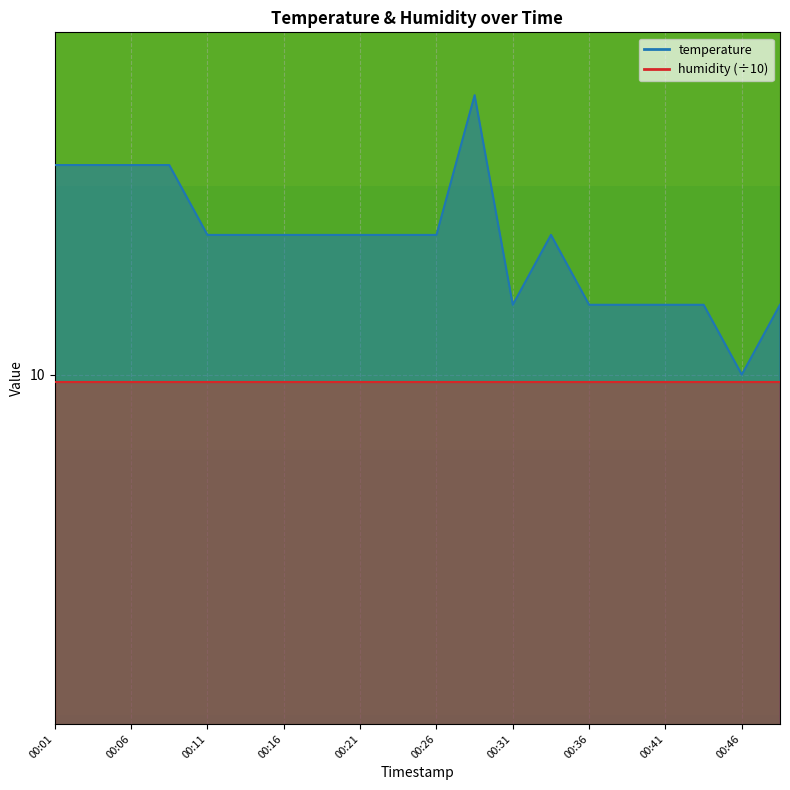

Approximately how many times larger is the value at 00:39 compared to 00:11?

1.0